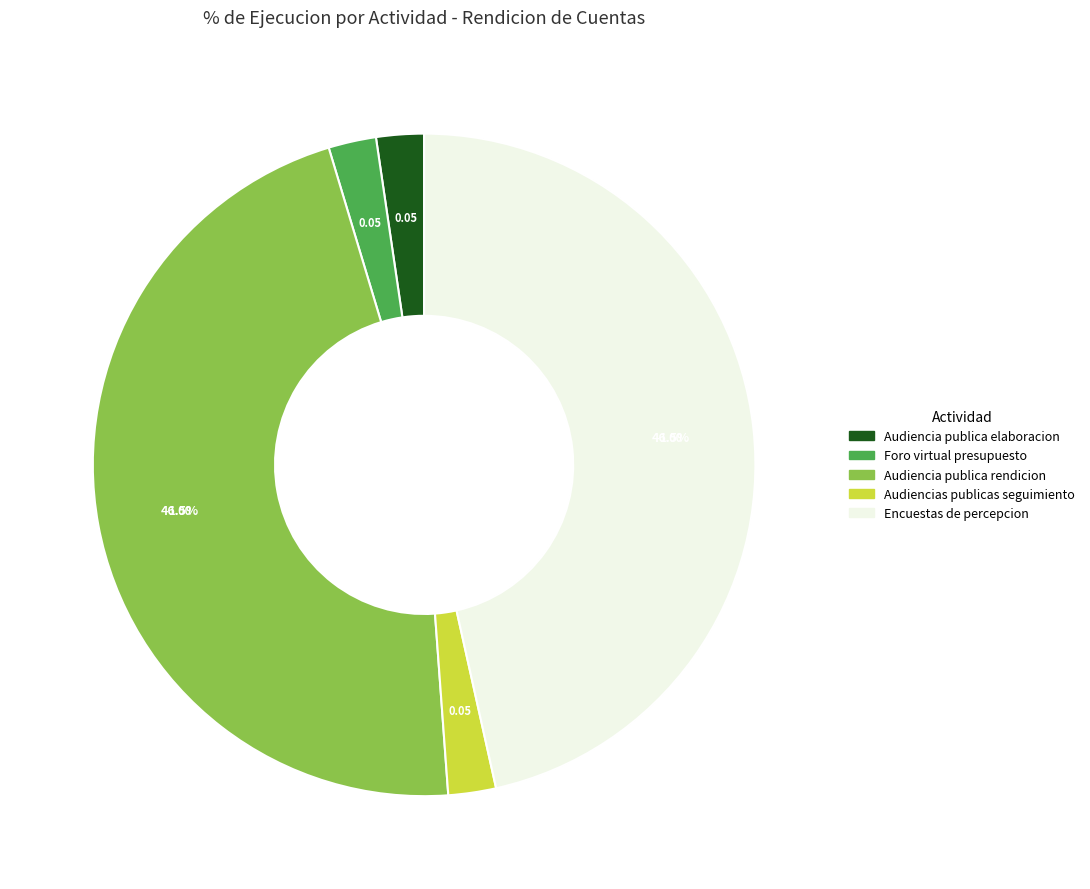

Is there a majority slice in this chart?

No